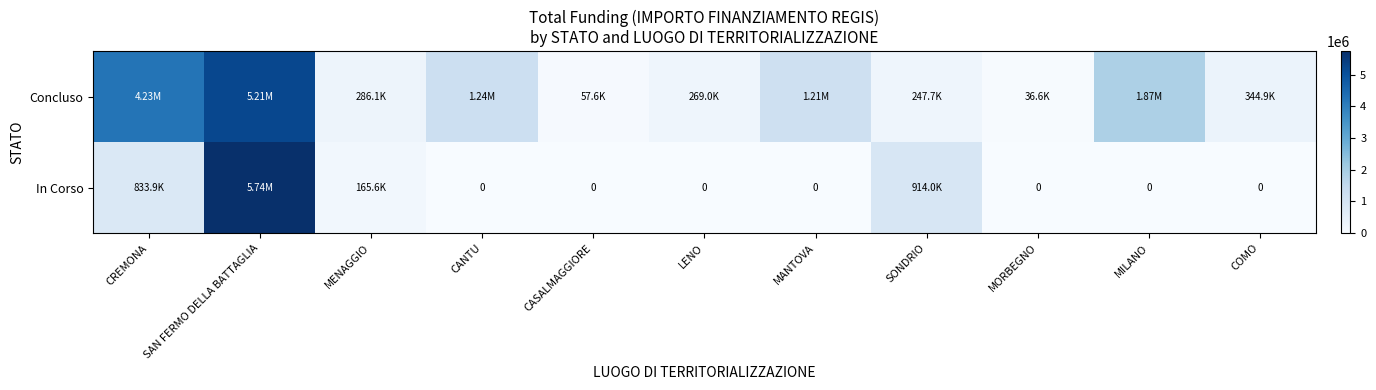

What is the difference between the maximum and second lowest values in the Concluso series?

5150451.0